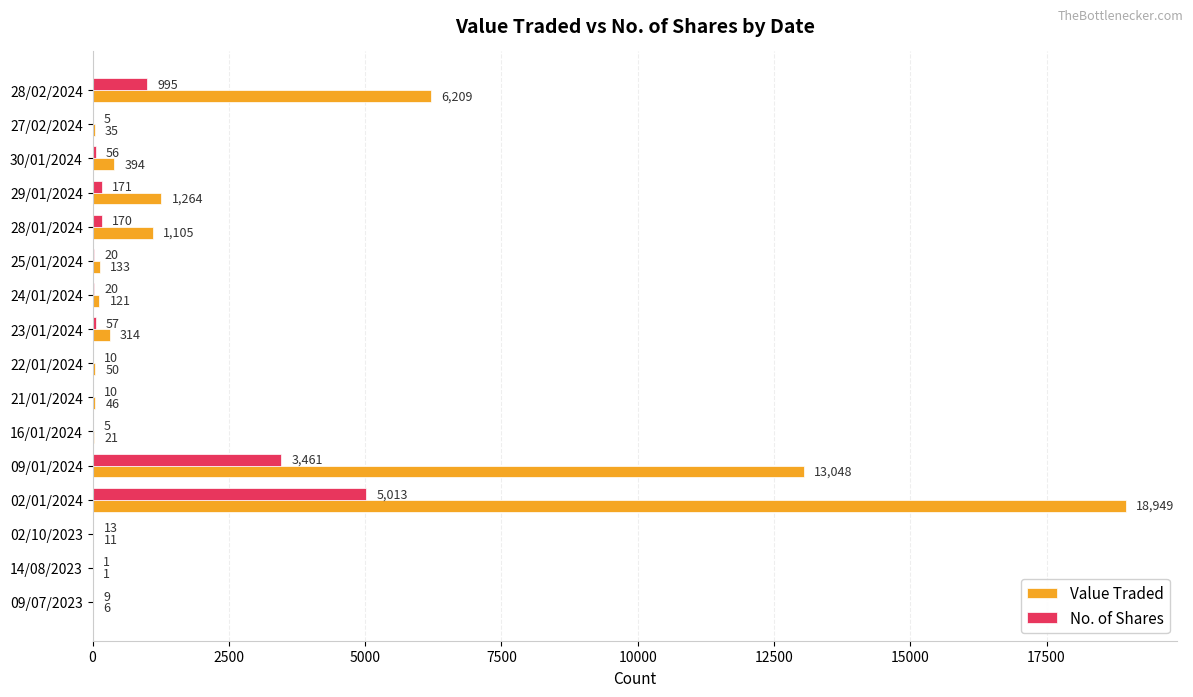

Which series changed the most between 29/01/2024 and 02/01/2024?

Value Traded